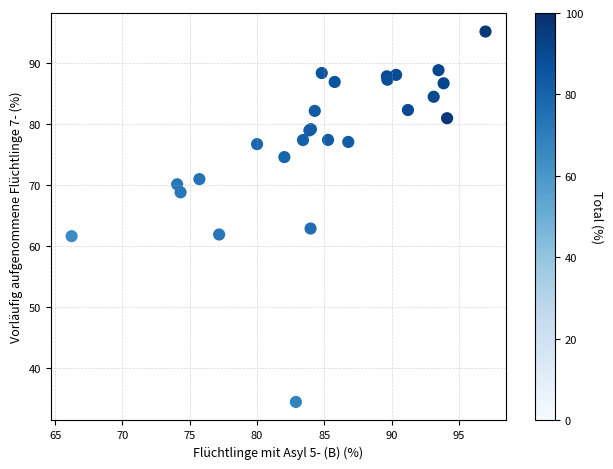

What Y value in the scatter plot is closest to 64?

62.9